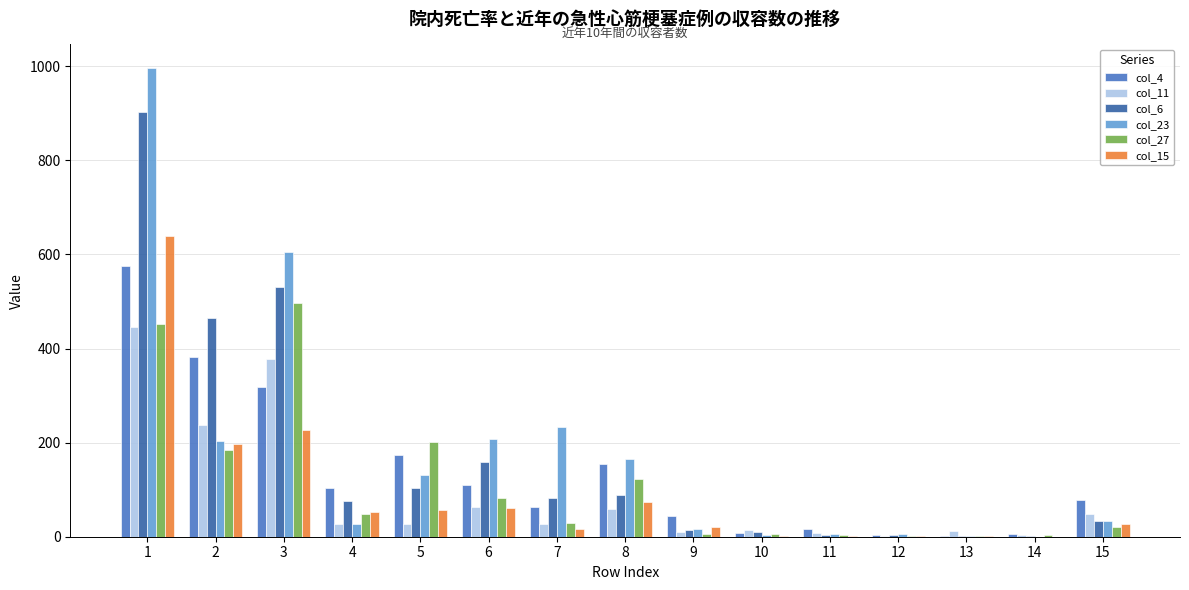

Is the value of col_27 at 15 greater than the value of col_15 at 2?

No